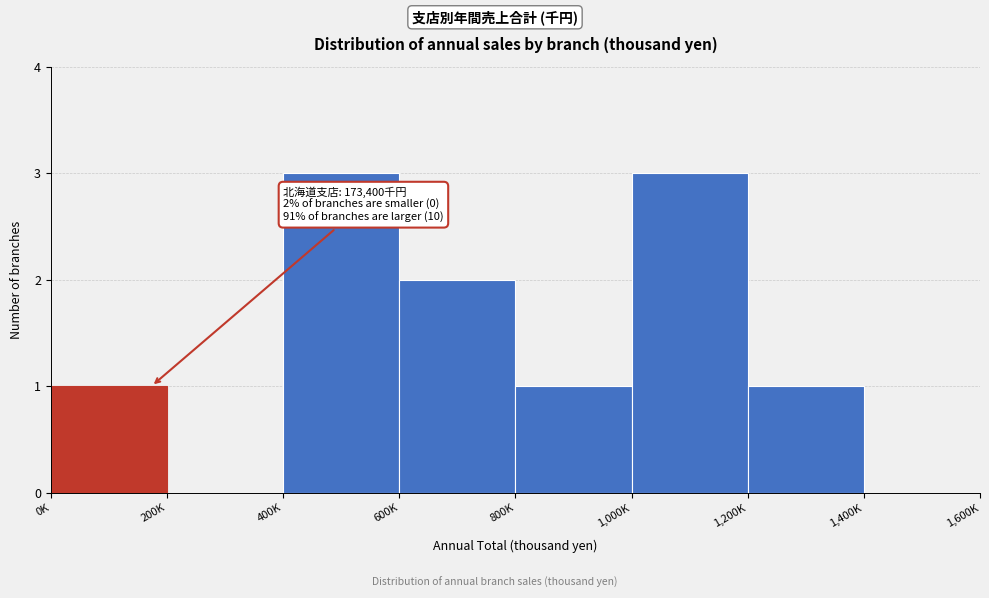

Reading left to right, transcribe all the data shown in this chart.

0K=1	200K=0	400K=3	600K=2	800K=1	1,000K=3	1,200K=1	1,400K=0